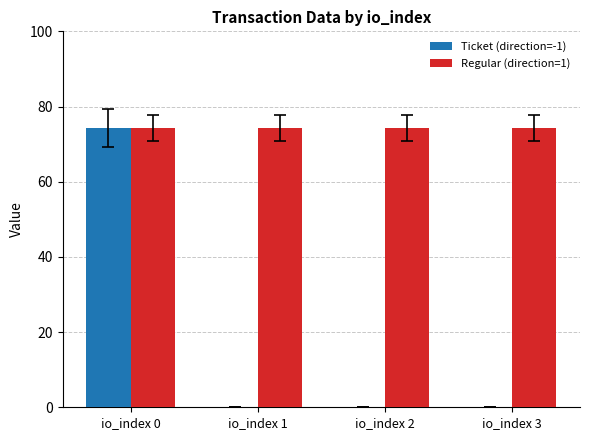

What is the average value of the Ticket (direction=-1) series?

18.6